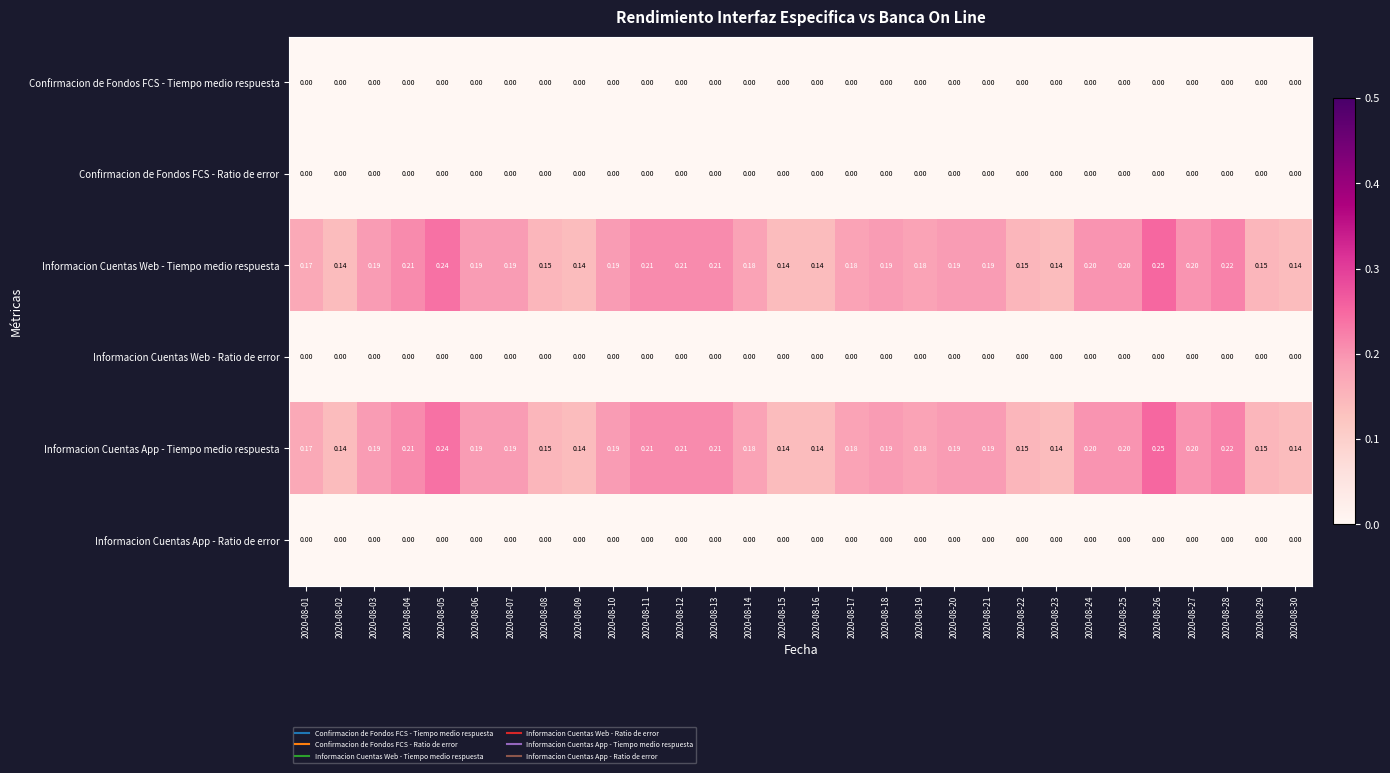

Is the value of Informacion Cuentas Web - Tiempo medio respuesta at 2020-08-16 greater than the value of Informacion Cuentas App - Ratio de error at 2020-08-14?

Yes